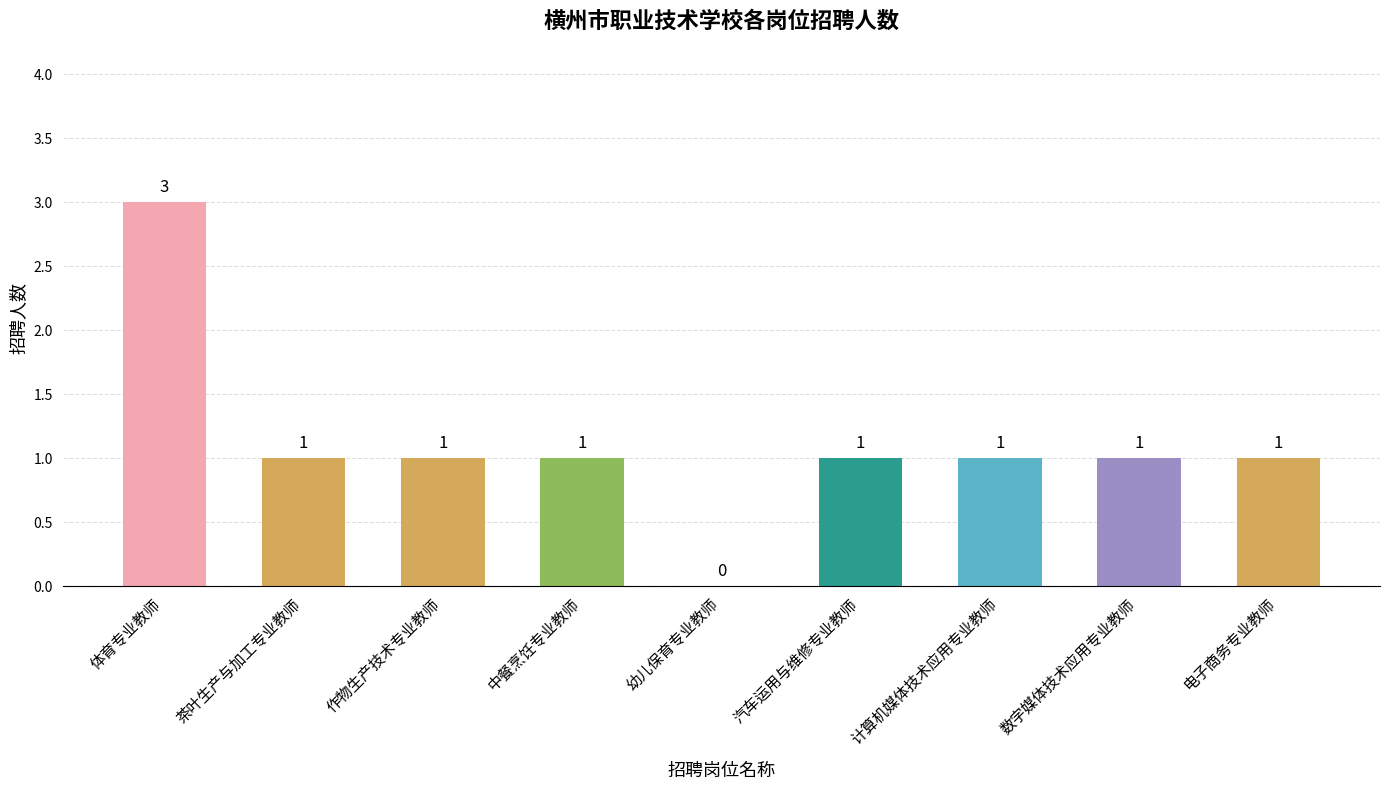

What is the ratio of the value at 茶叶生产与加工专业教师 to the value at 作物生产技术专业教师?

1.0